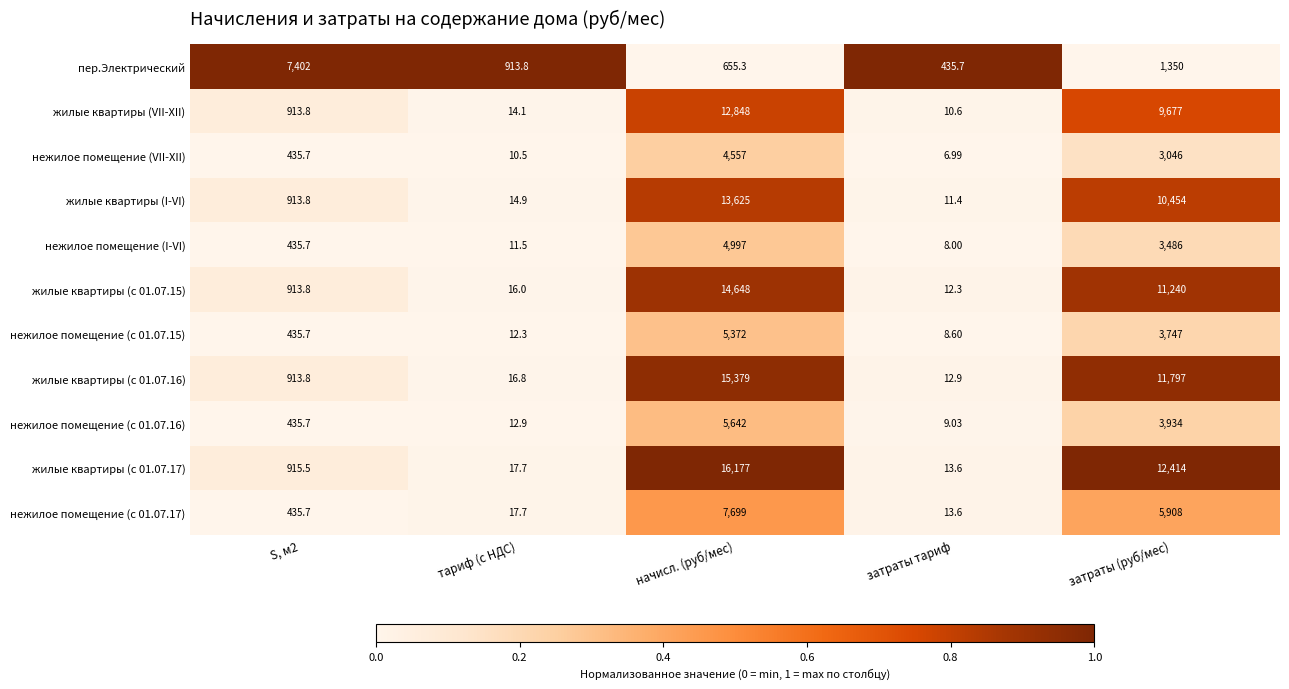

What is the greatest value displayed?

16177.0